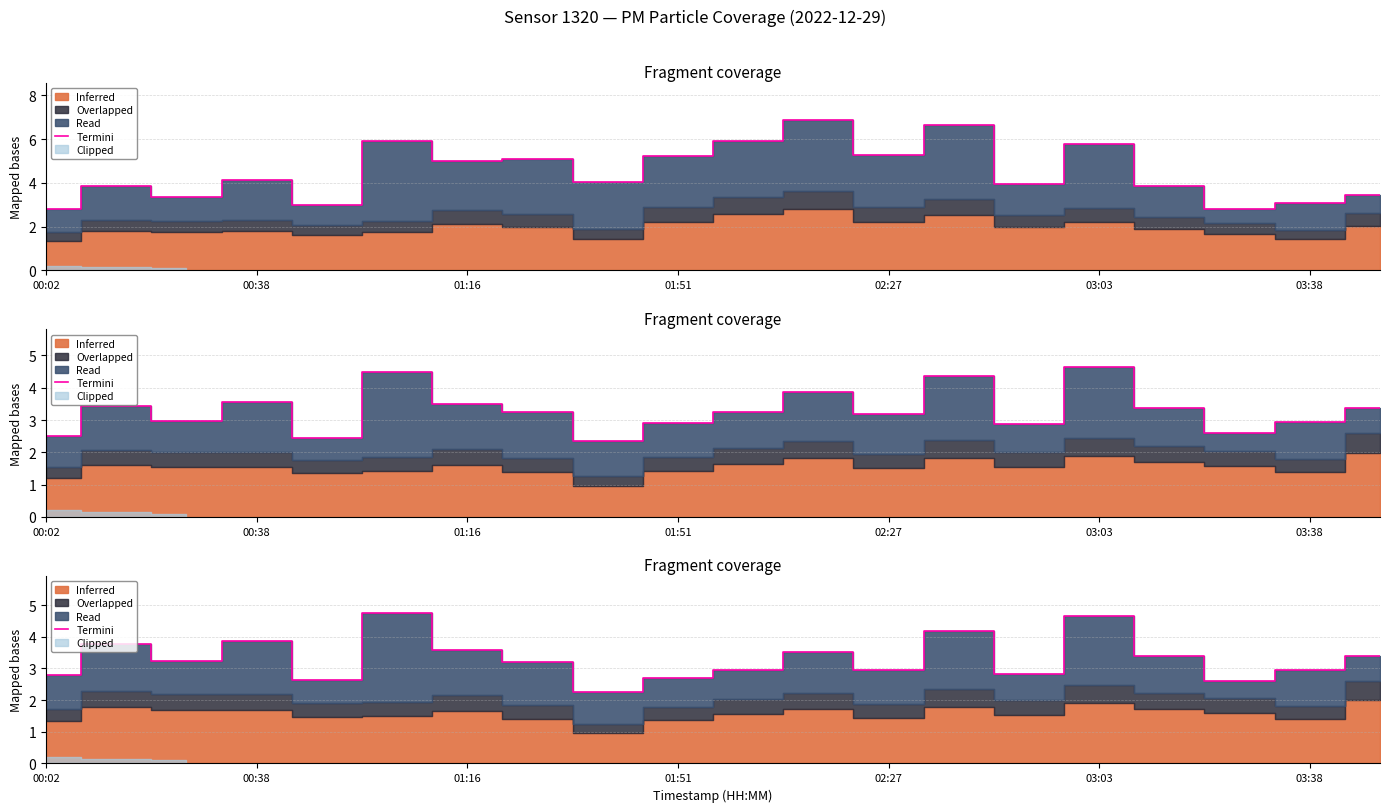

What is the average value?

3.3